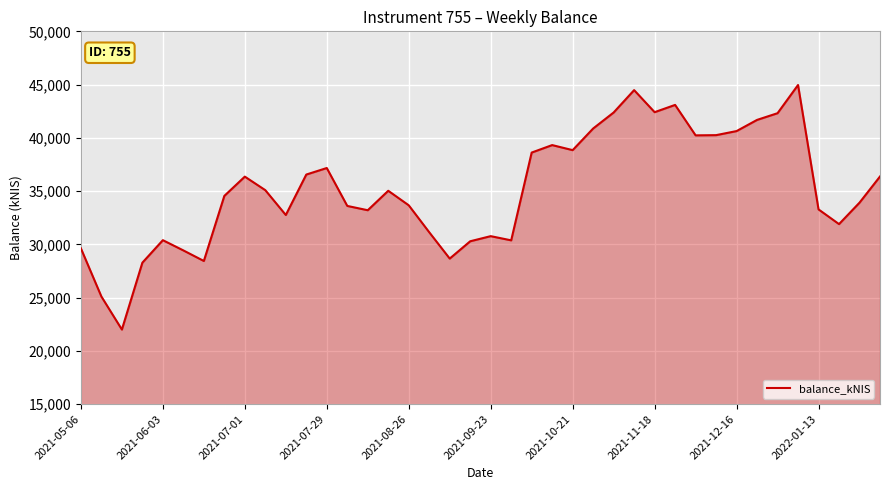

What is the difference between the maximum and minimum values?

22956.9